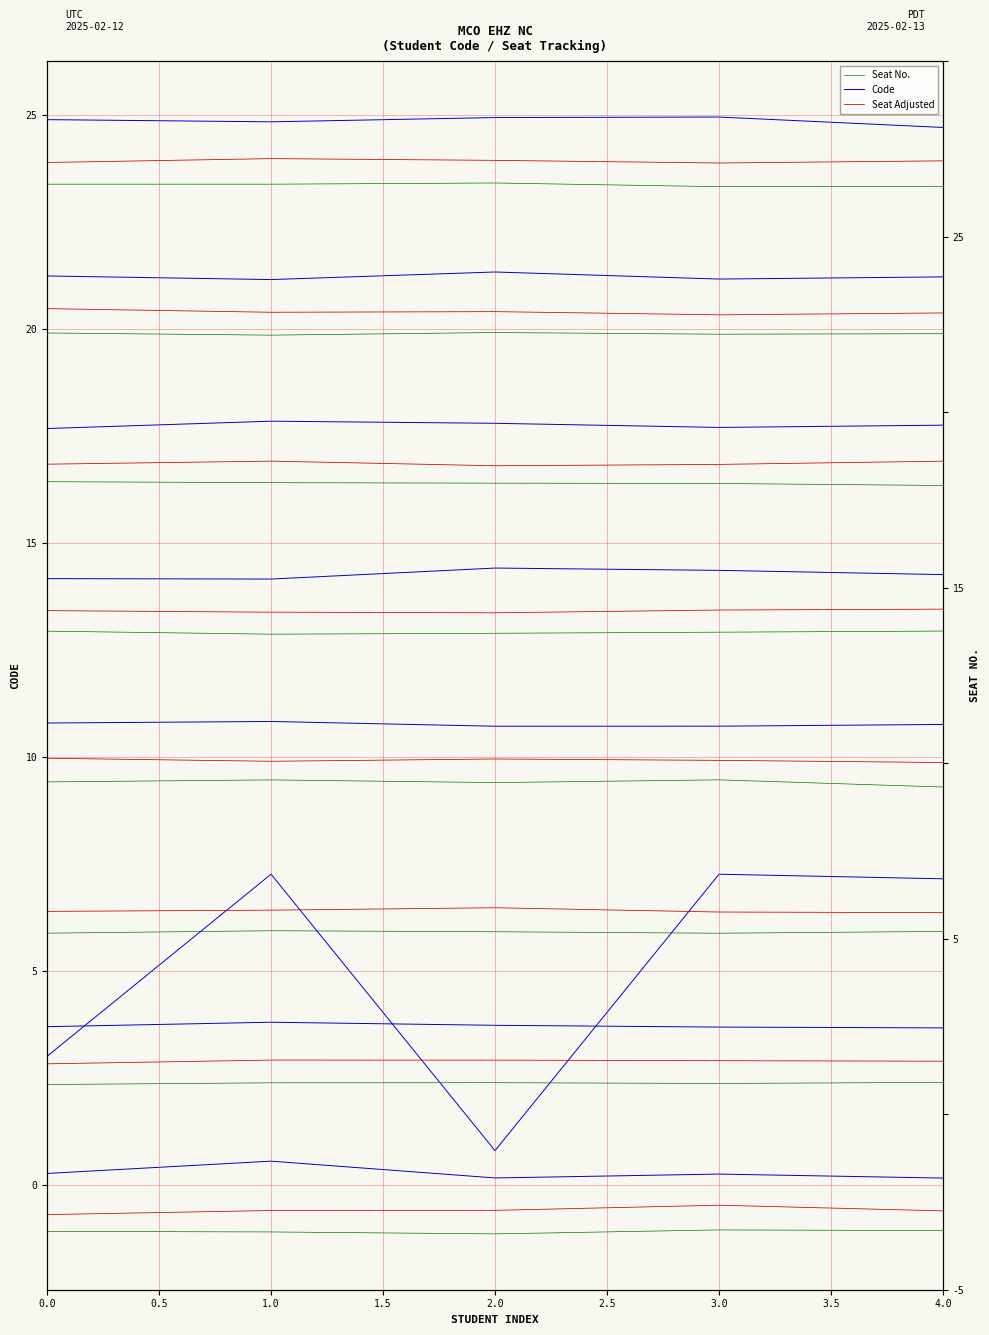

Which series has the largest total across all categories?

Code